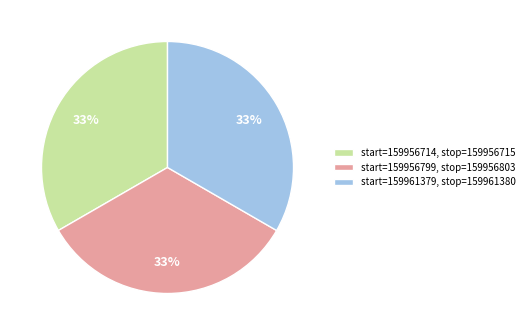

Does any single category account for the majority?

No